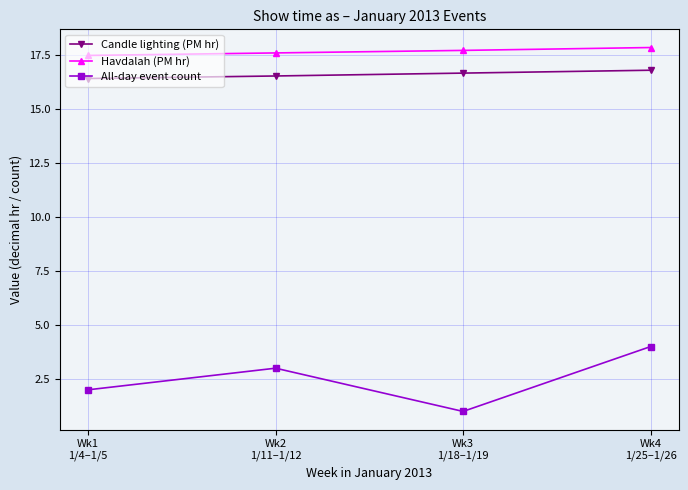

At which label does All-day event count reach its minimum?

Wk3
1/18–1/19